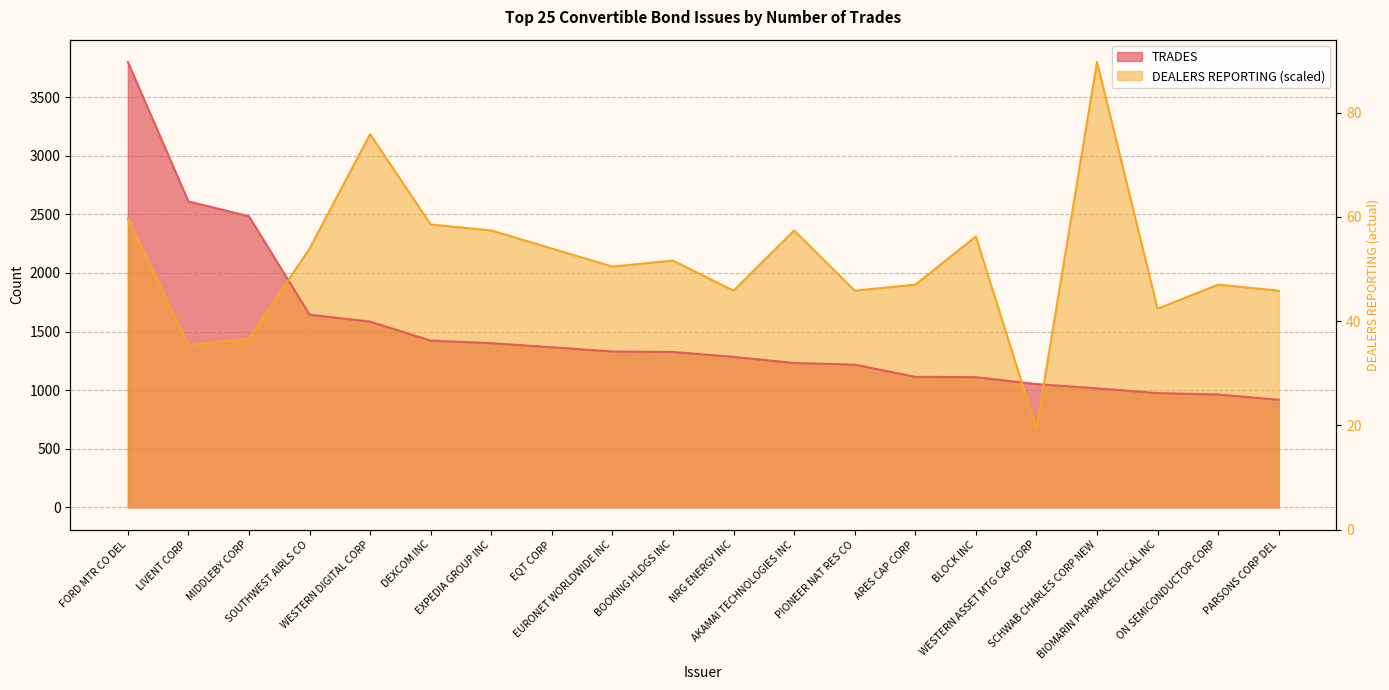

Read the TRADES value at BLOCK INC.

1111.0